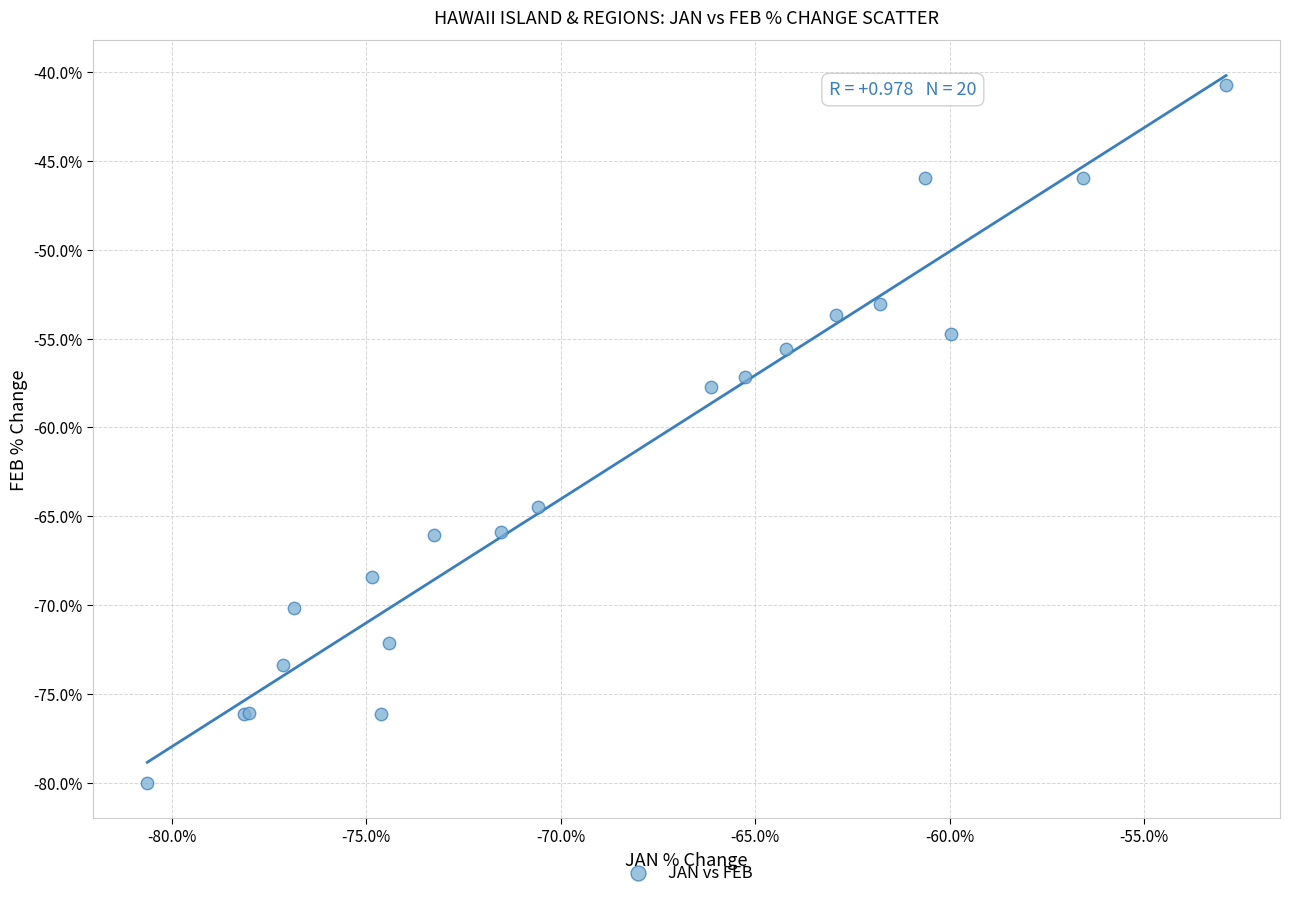

What Y value in the scatter plot is closest to -60?

-57.7